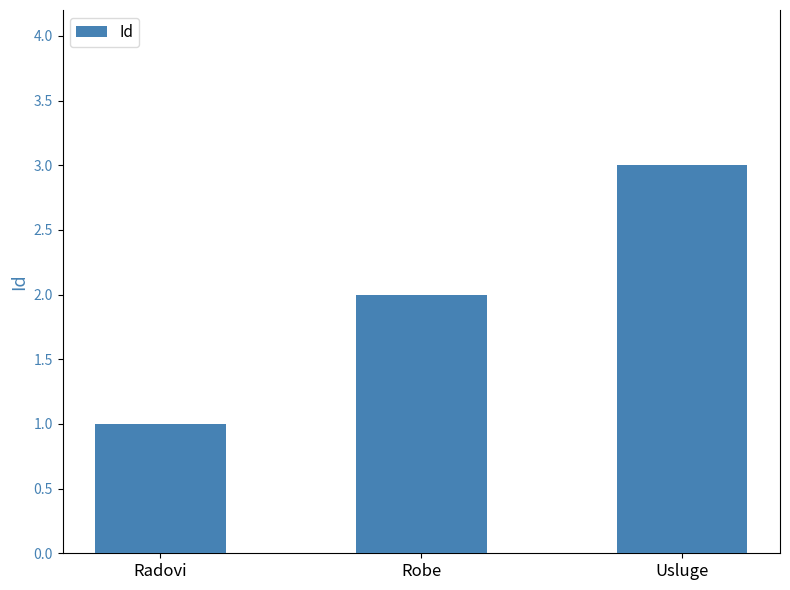

What position from the right is Usluge?

1